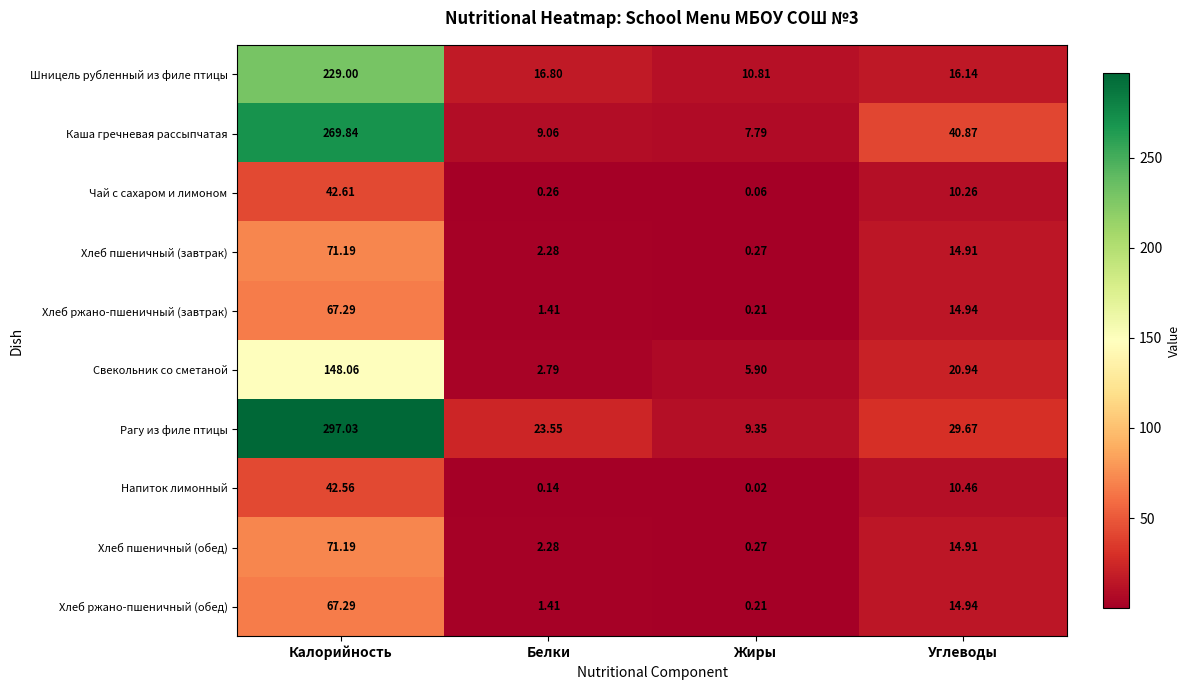

Which category has the lowest value across all series?

Жиры